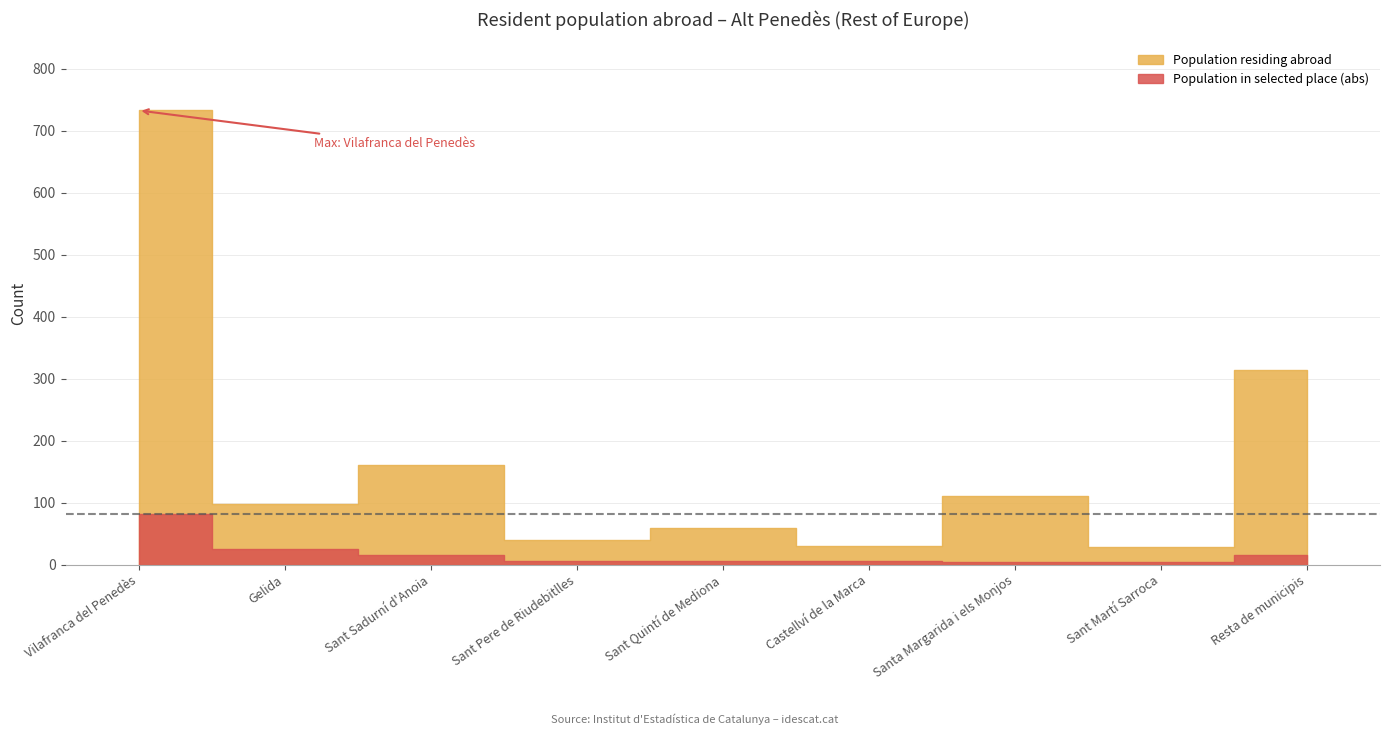

What is the approximate value of Population residing abroad at Sant Martí Sarroca?

28